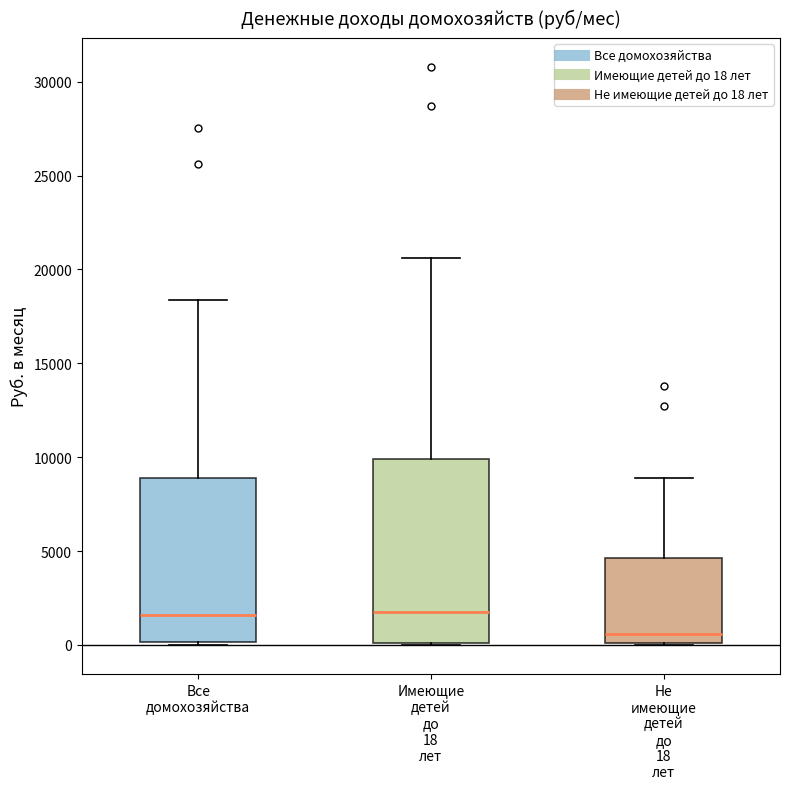

Comparing the boxes themselves (not the whiskers), which one is the tallest?

Имеющие детей до 18 лет